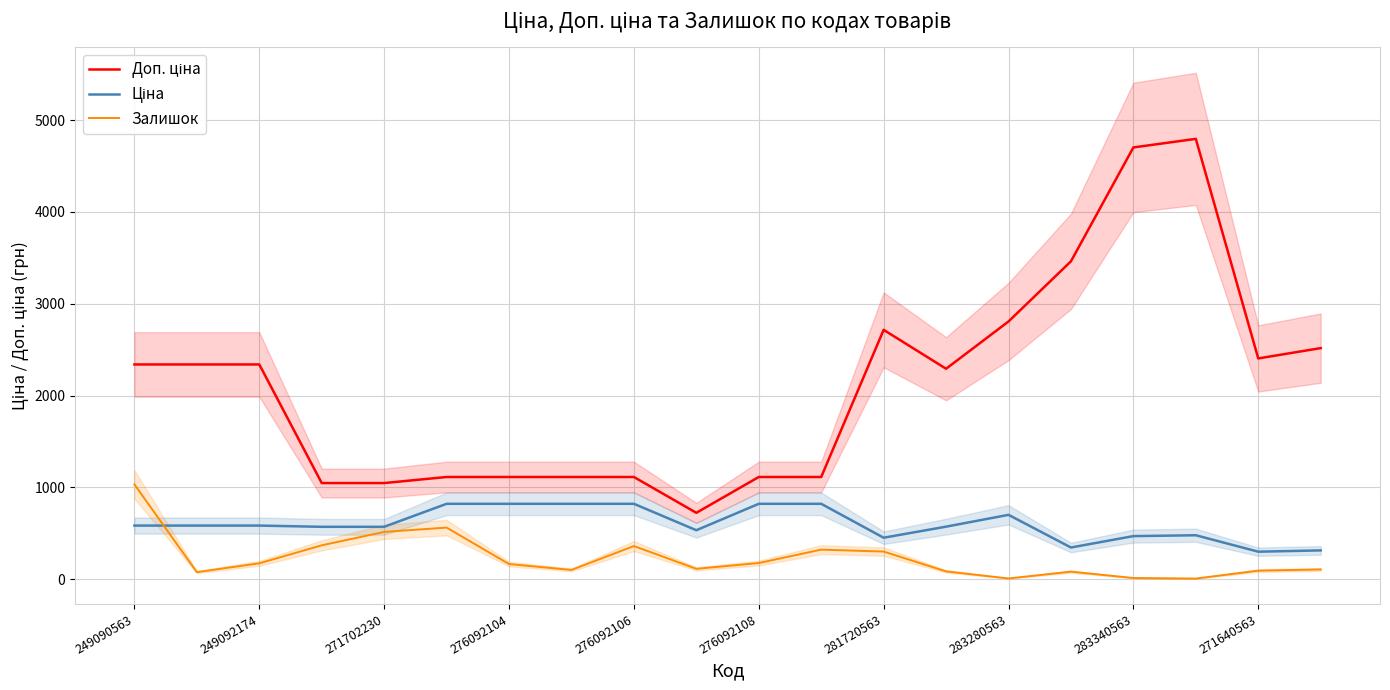

True or false: Ціна has a value of 1149.4 at 283280563.

False